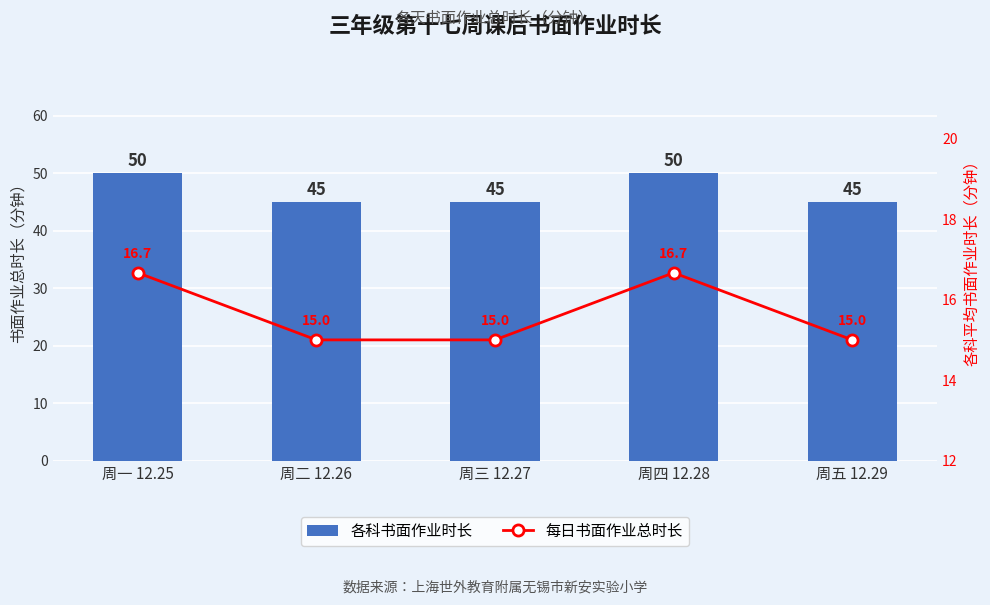

What position from the right is 周四 12.28?

2